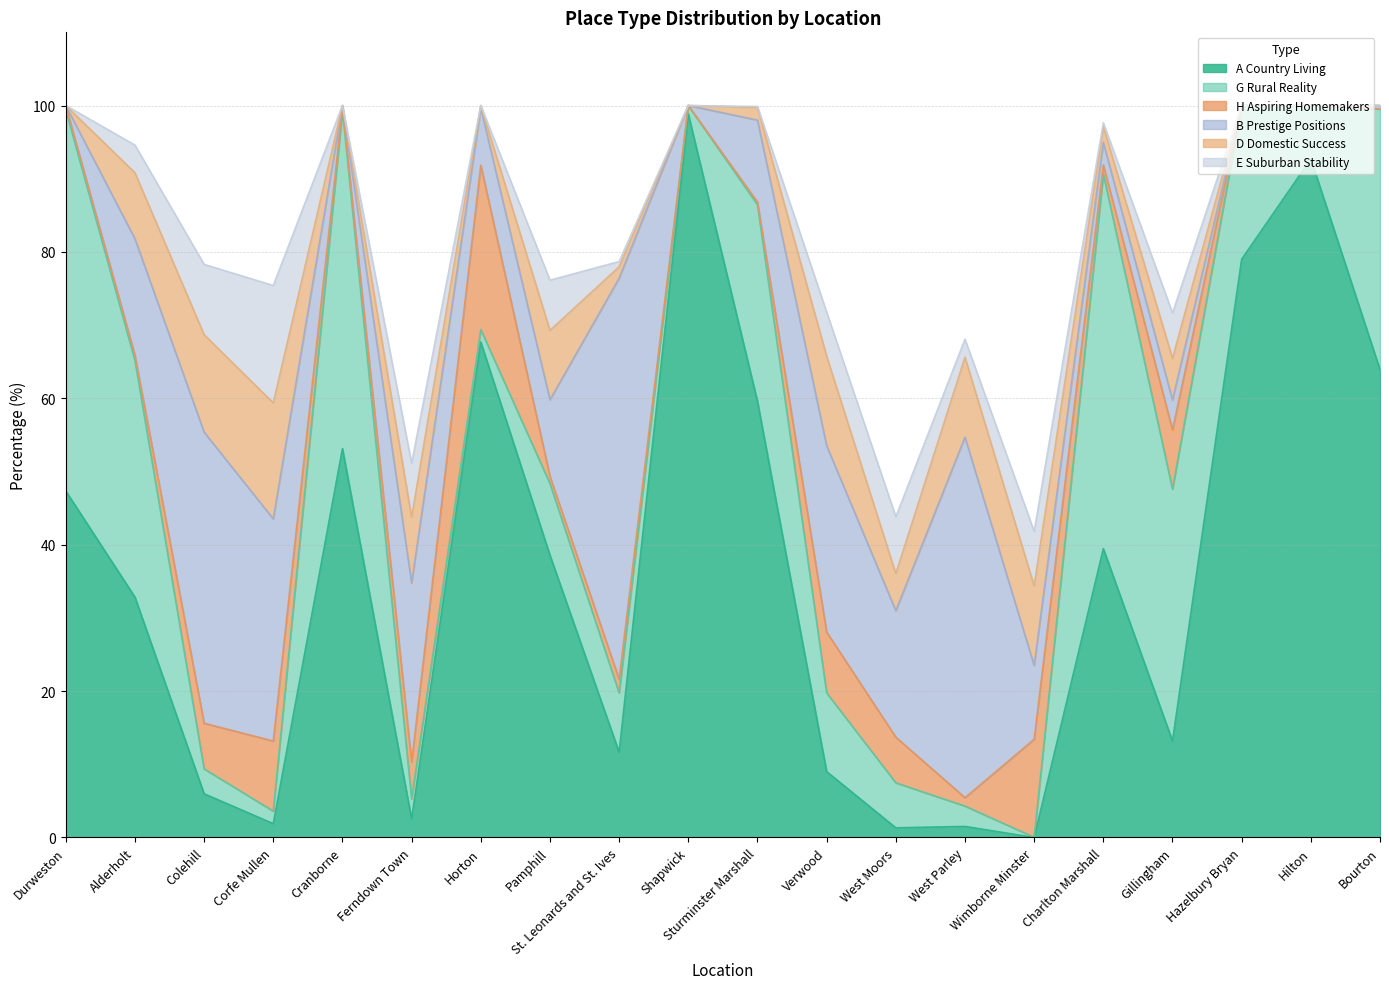

Where do D Domestic Success and B Prestige Positions first cross each other?

West Parley and Wimborne Minster